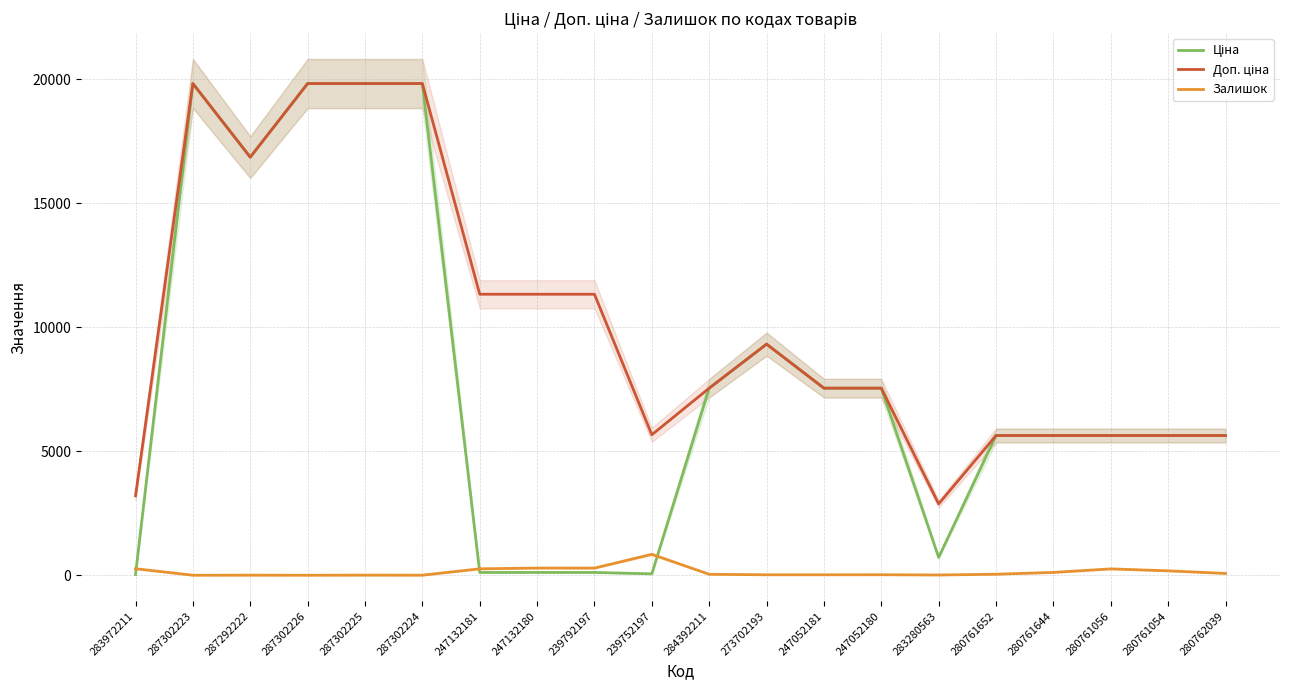

List the series in order of their peak value, highest first.

Ціна, Доп. ціна, Залишок